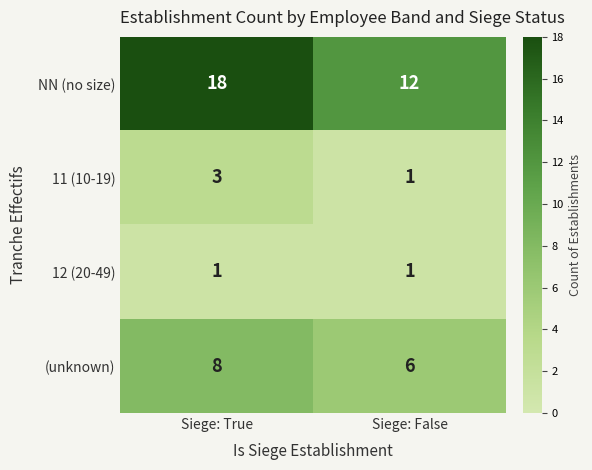

List the series in order of their peak value, highest first.

NN (no size), (unknown), 11 (10-19), 12 (20-49)